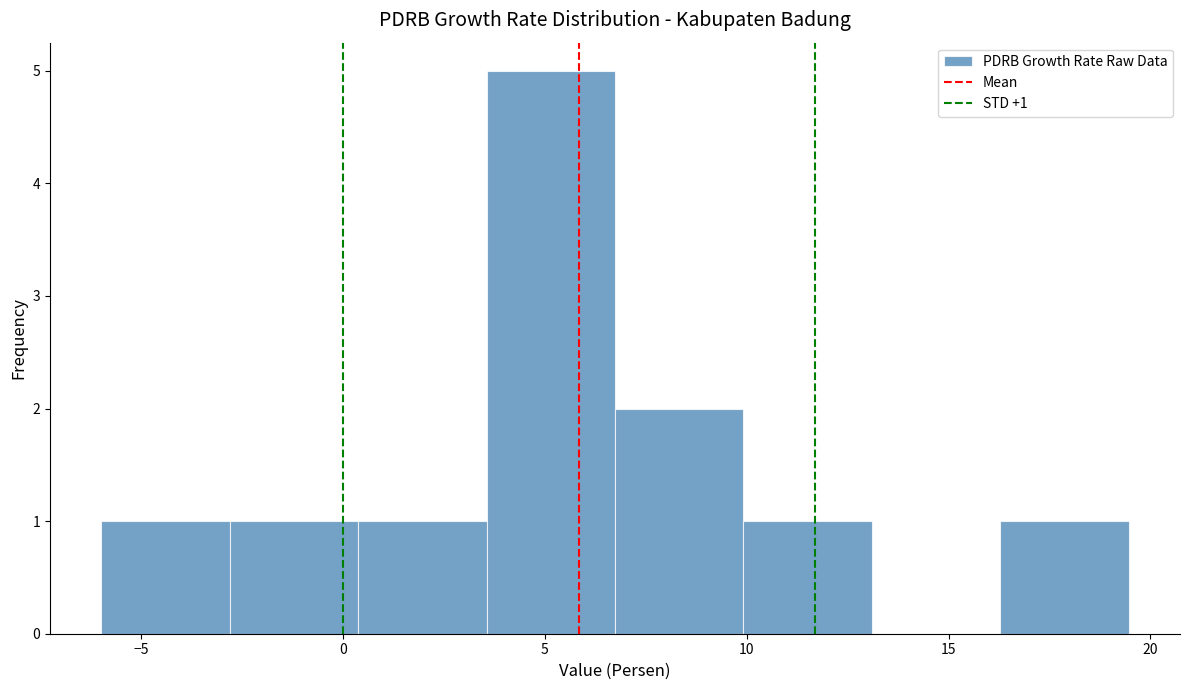

Over which range of the x-axis is the bar tallest?

3.5 to 6.5